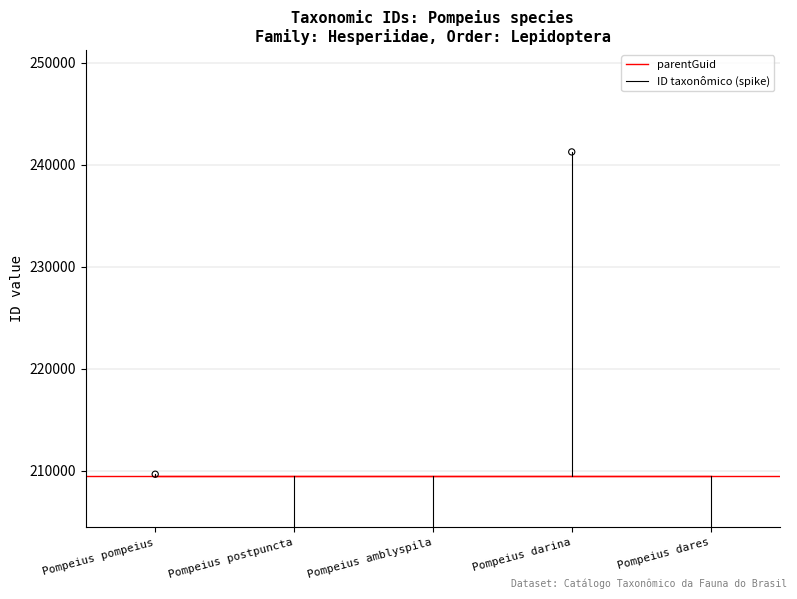

Between Pompeius pompeius and Pompeius amblyspila, which is larger?

Pompeius pompeius